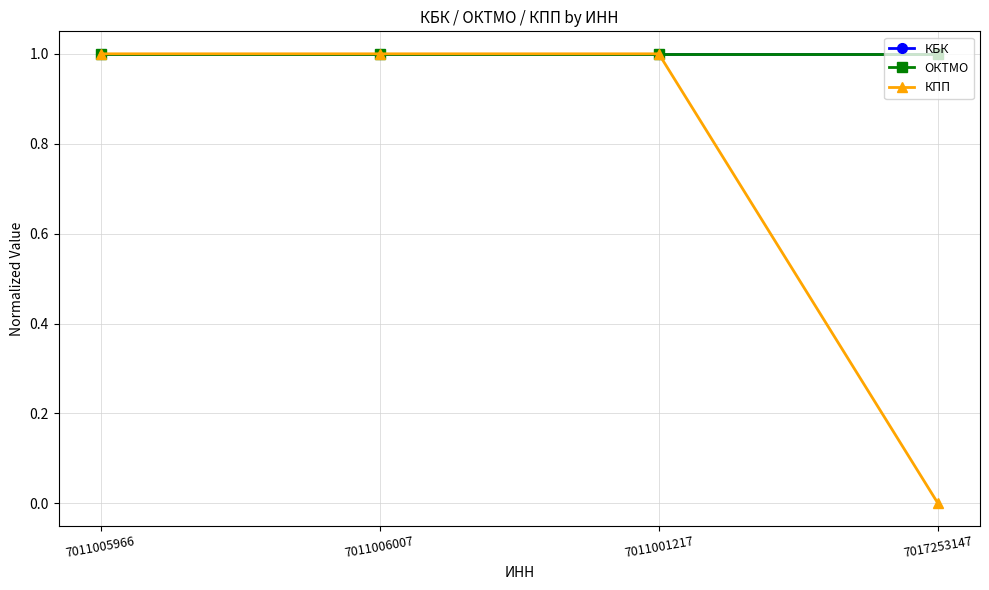

What is the total value across all series at 7011005966?

3.0